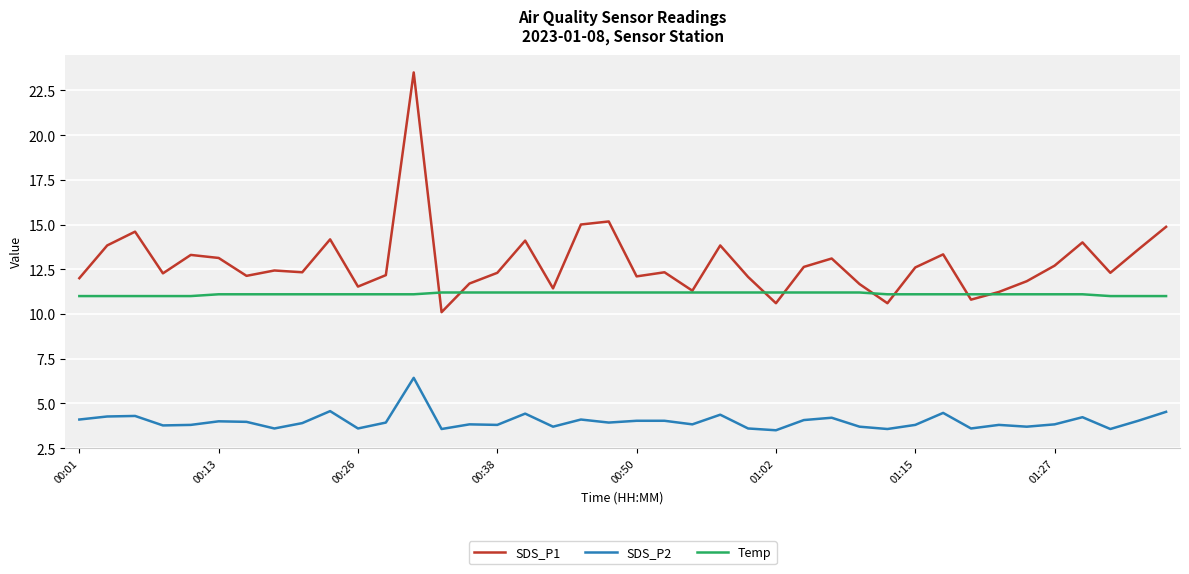

True or false: SDS_P2 and SDS_P1 intersect in this chart.

False